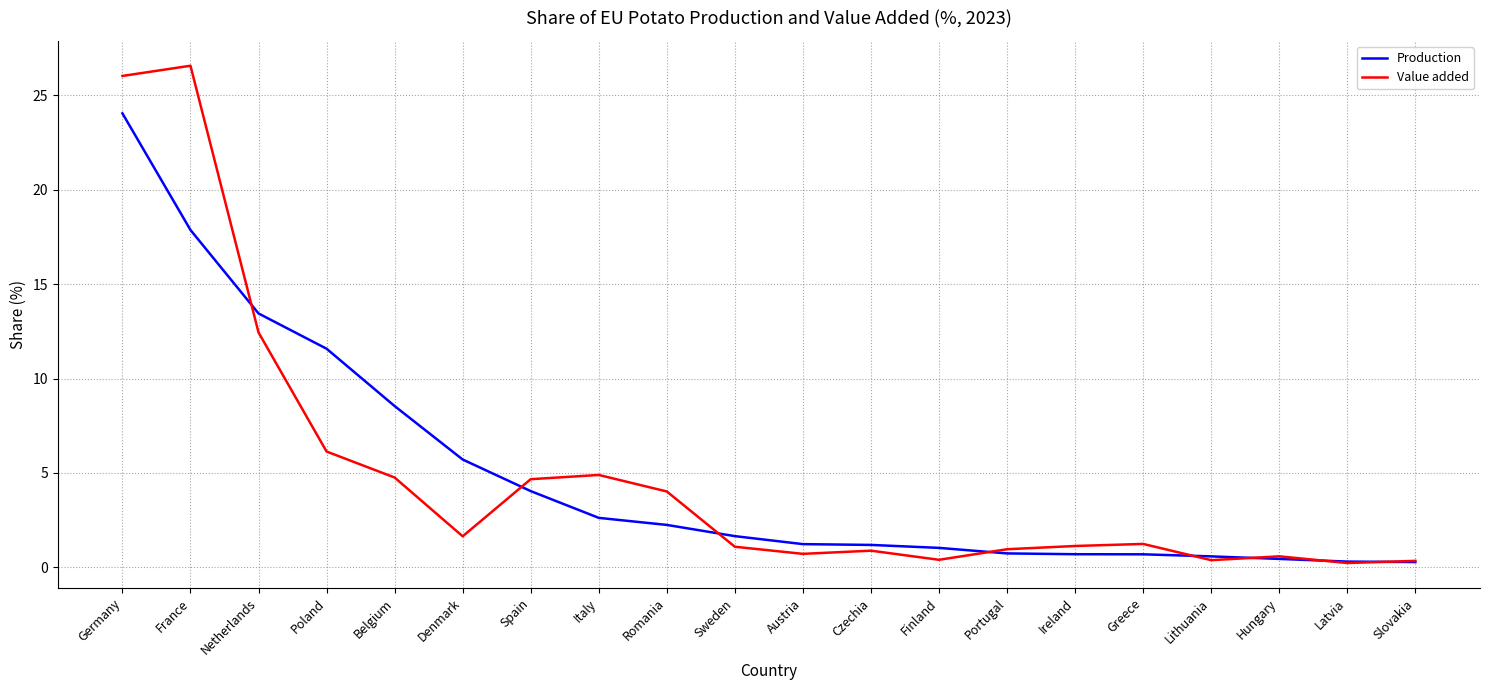

True or false: Value added and Production intersect in this chart.

True